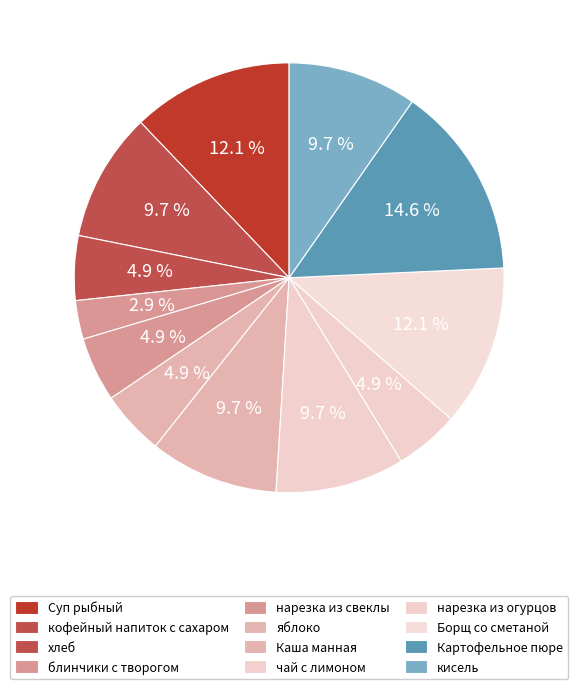

How many slices are in this pie chart?

12